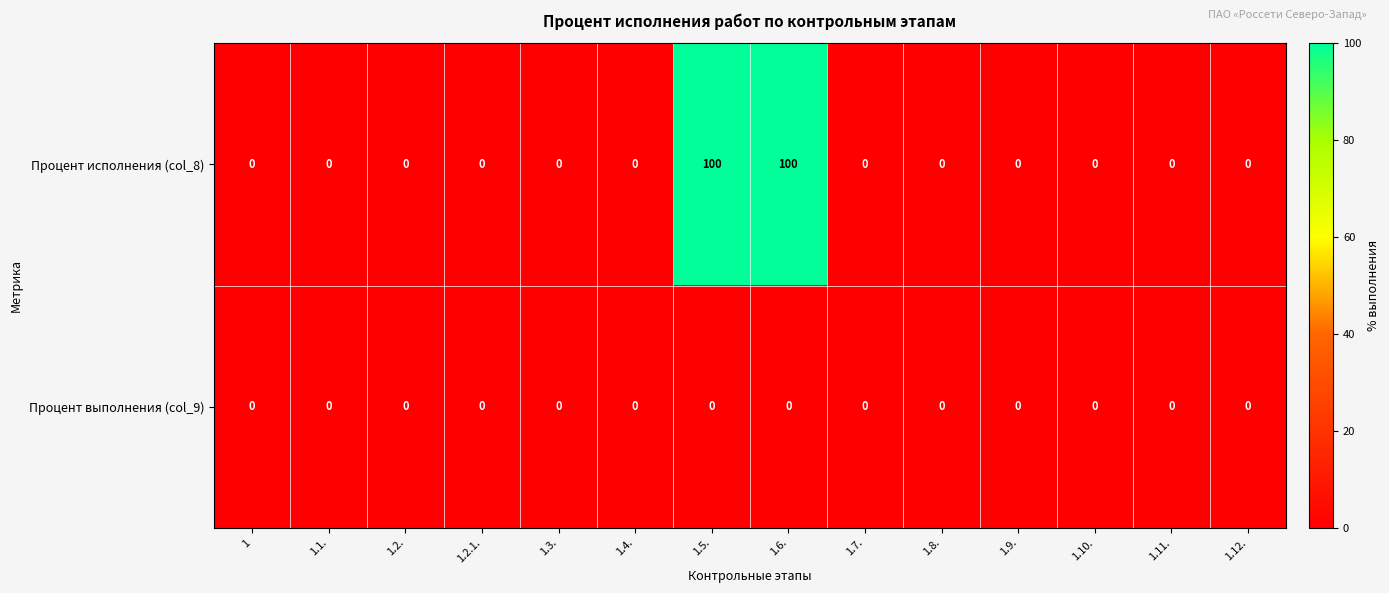

The Процент исполнения (col_8) series shows 0 at 1.1.. True or false?

True